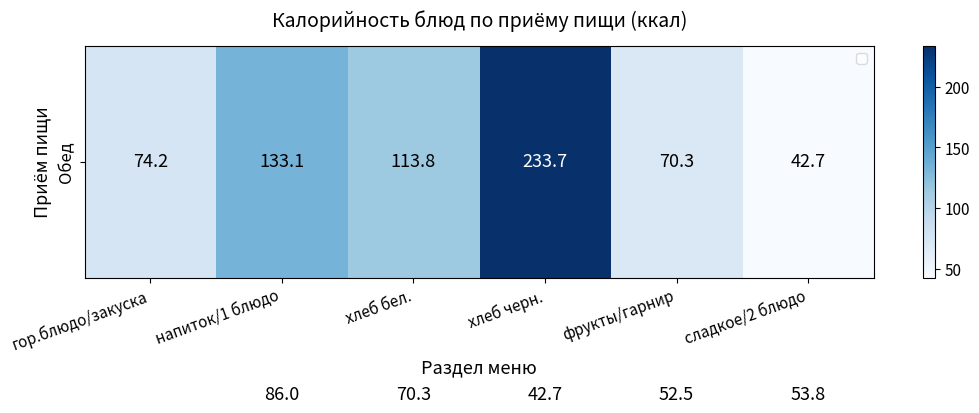

How many data points does each series have?

6